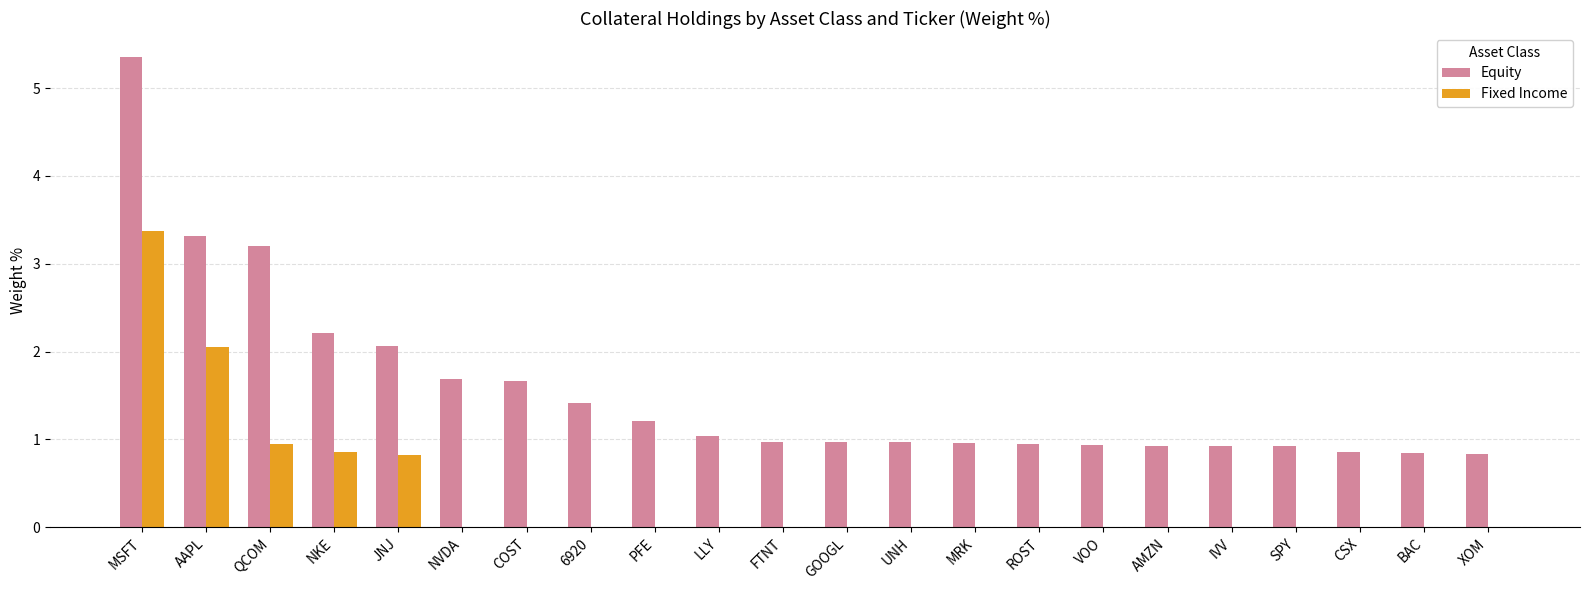

The value of Equity at CSX is 0.9. True or false?

True